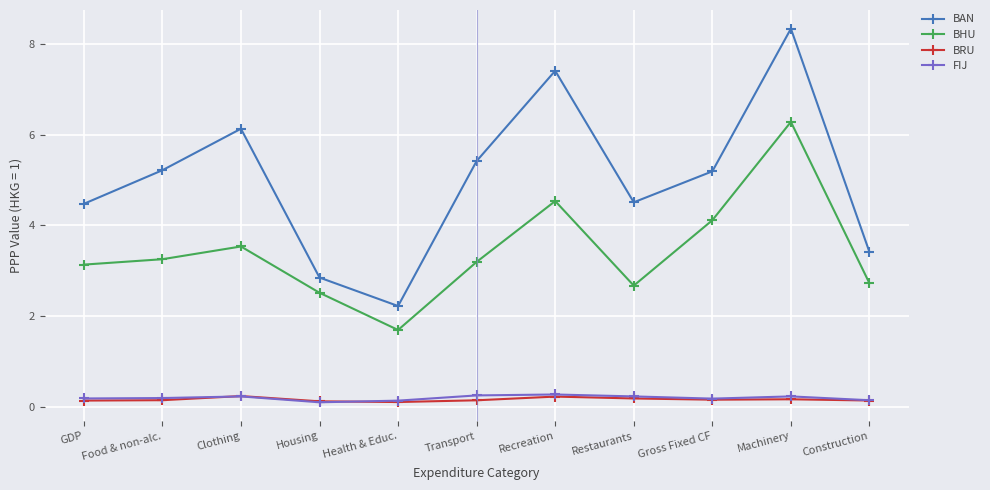

Count the FIJ values in the range 0 to 1.

11